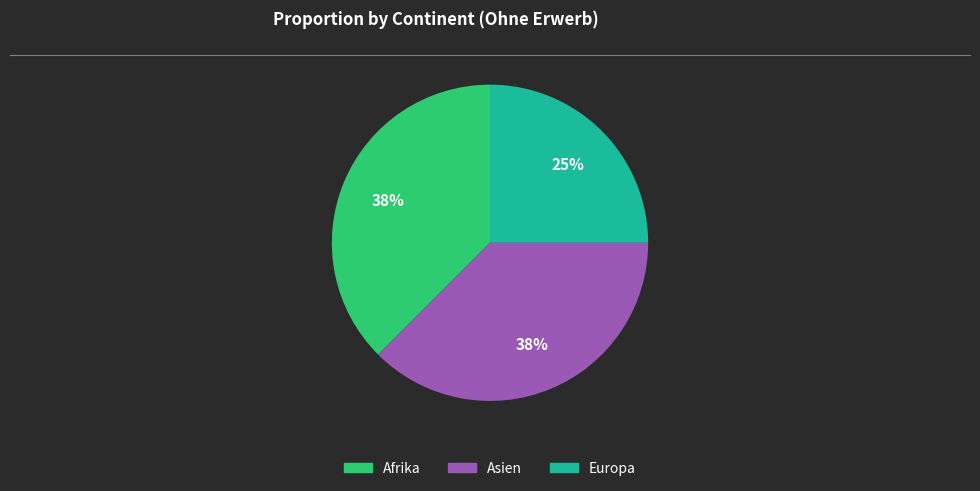

To the nearest percent, what is the average slice percentage?

33%